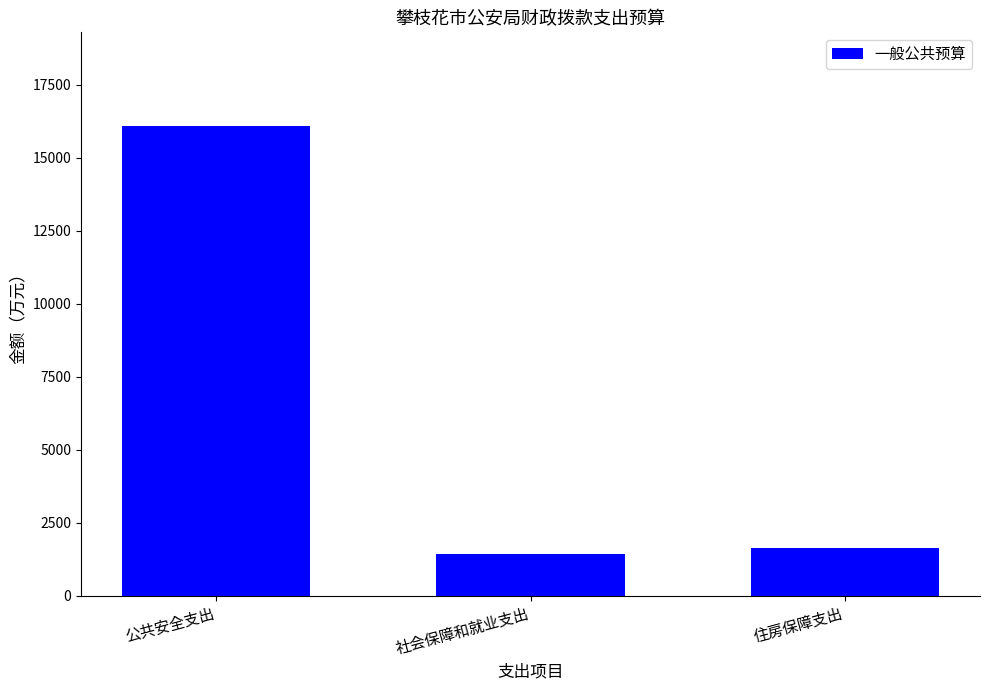

Reading right to left, extract all data points from this chart.

住房保障支出=1625.0	社会保障和就业支出=1439.4	公共安全支出=16072.7